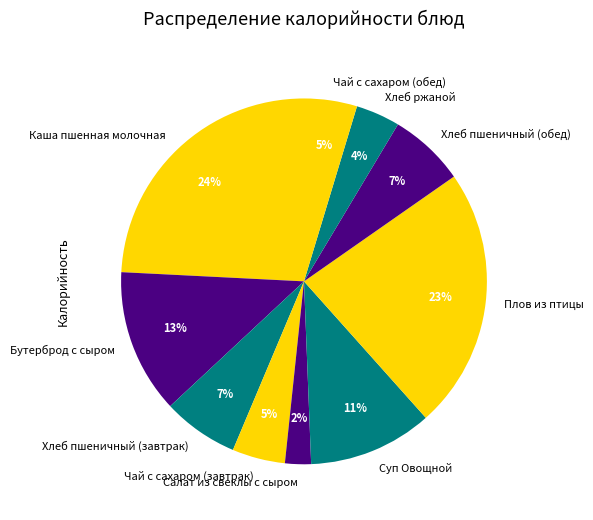

Which has a higher value, Чай с сахаром (завтрак) or Суп Овощной?

Суп Овощной